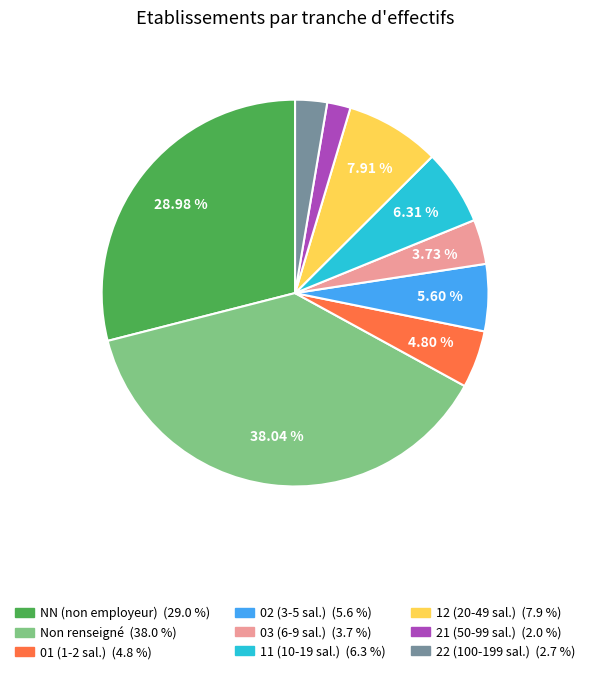

Count the number of slices in the pie.

9